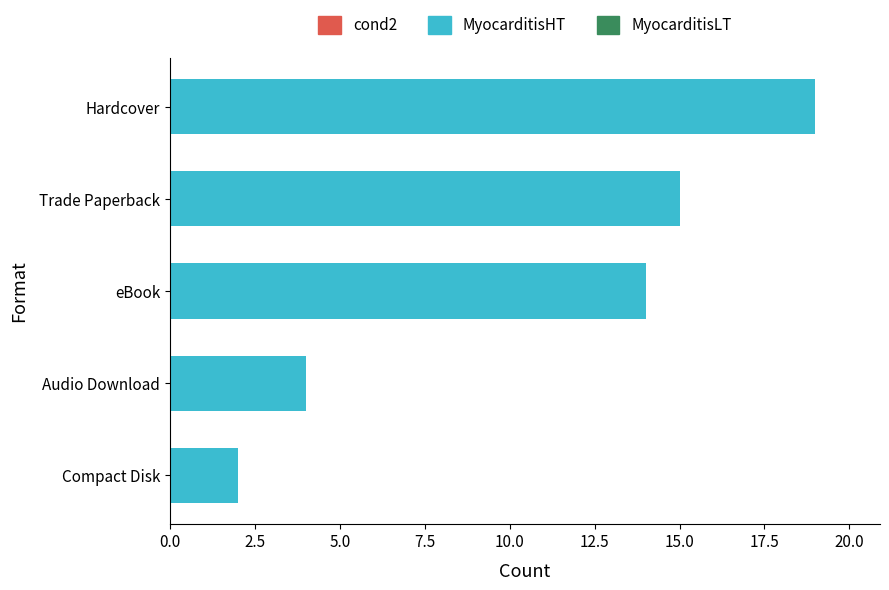

What is the change in value from Trade Paperback to Audio Download?

-11